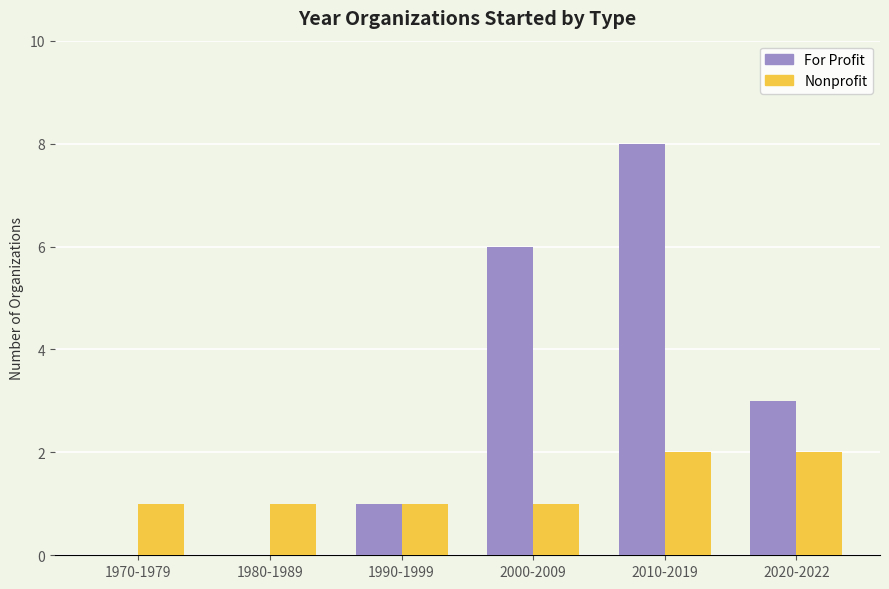

At which category is the sum across all series the highest?

2010-2019